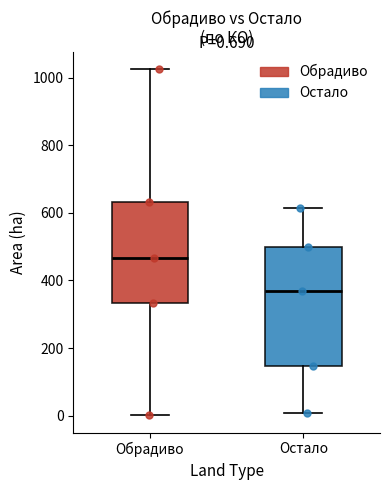

Which box's median line is the lowest?

Остало